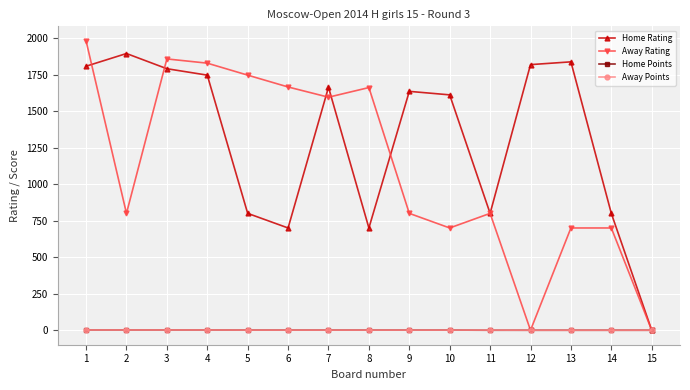

Does the chart display data point markers on the line(s)?

Yes